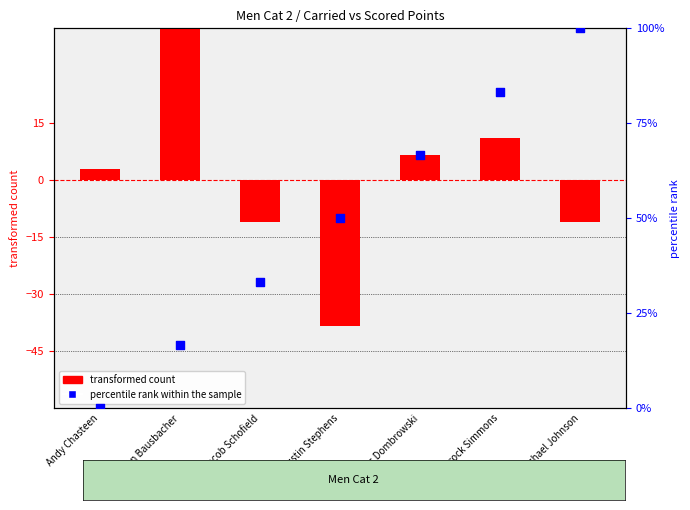

Which series contains the lowest Y value?

transformed count (centered)